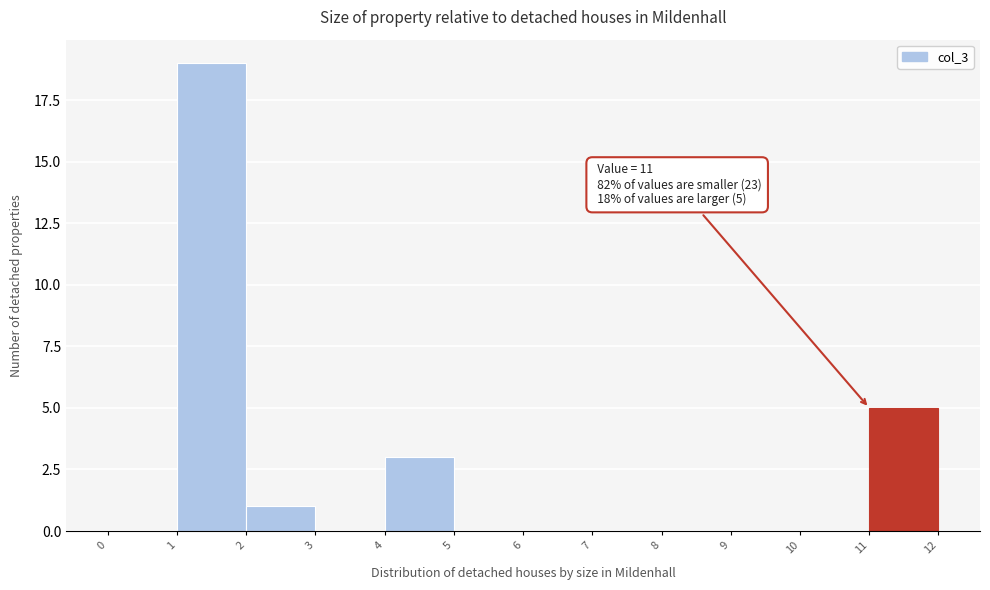

Over which range of the x-axis is the bar tallest?

1 to 2